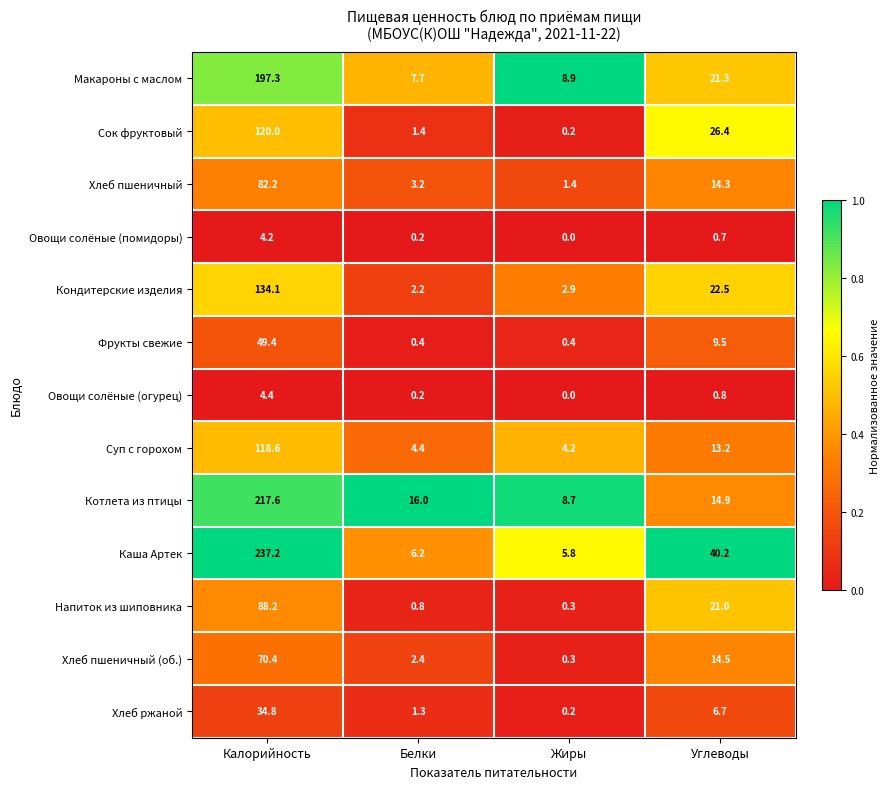

What is the total value across all series at Белки?

46.4